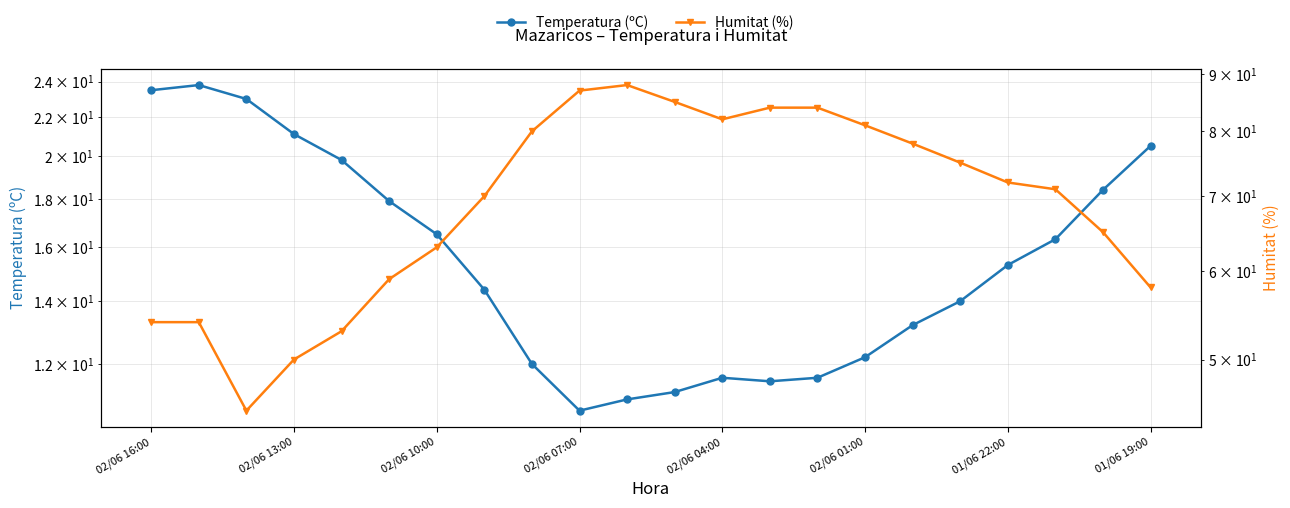

What position from the left is 16?

17